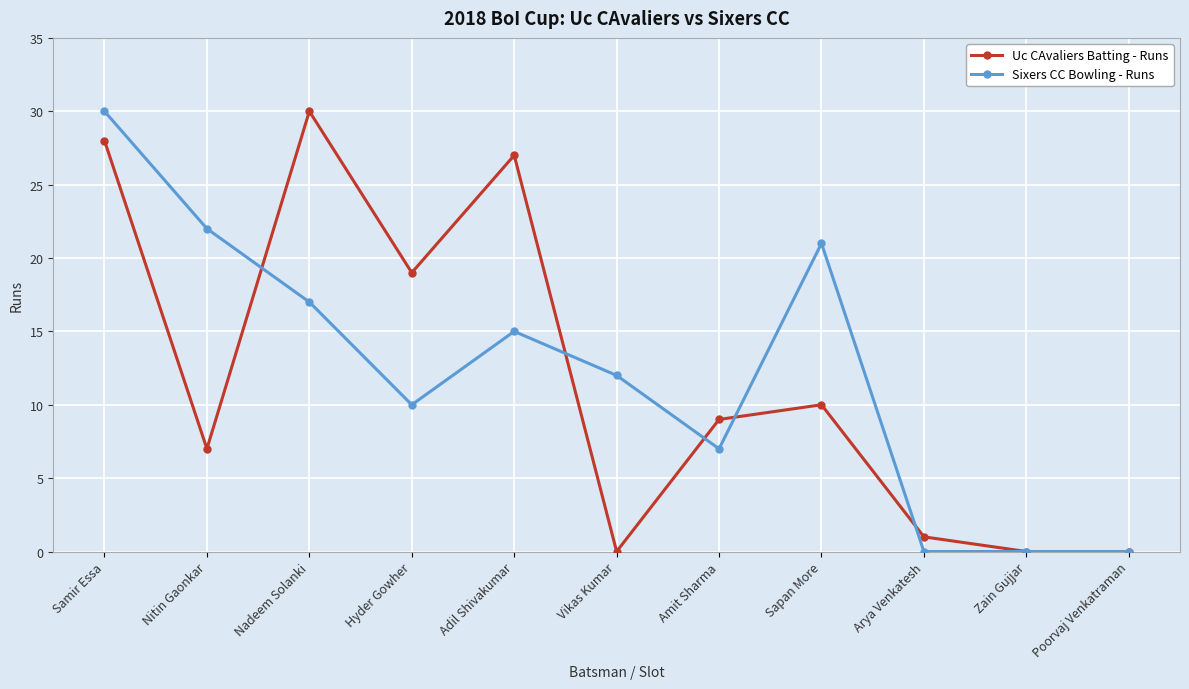

True or false: Uc CAvaliers Batting - Runs and Sixers CC Bowling - Runs cross at least once.

True